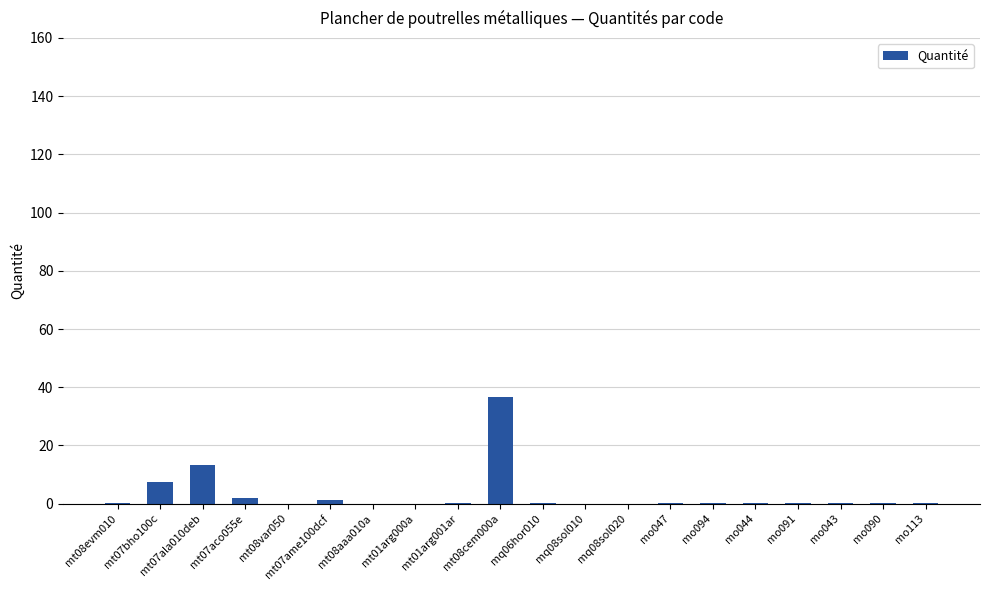

At which label is the value closest to 18?

mt07ala010deb